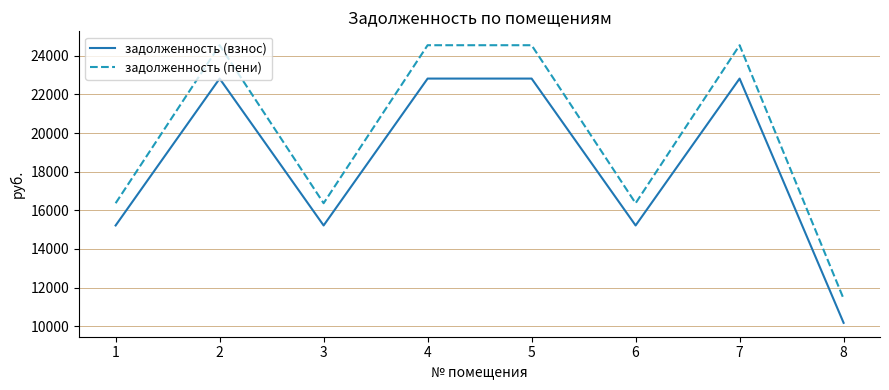

Does the chart have visible grid lines?

Yes